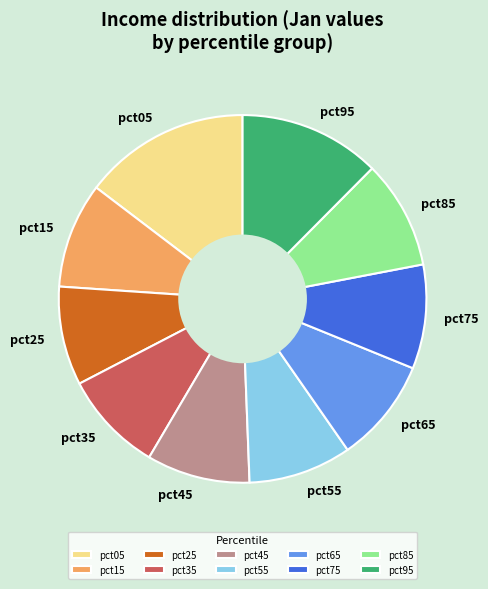

Which has a higher value, pct95 or pct15?

pct95